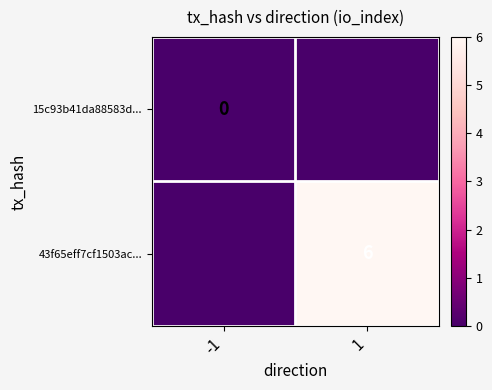

Rank the series by their average value, from lowest to highest.

15c93b41da88583d..., 43f65eff7cf1503ac...